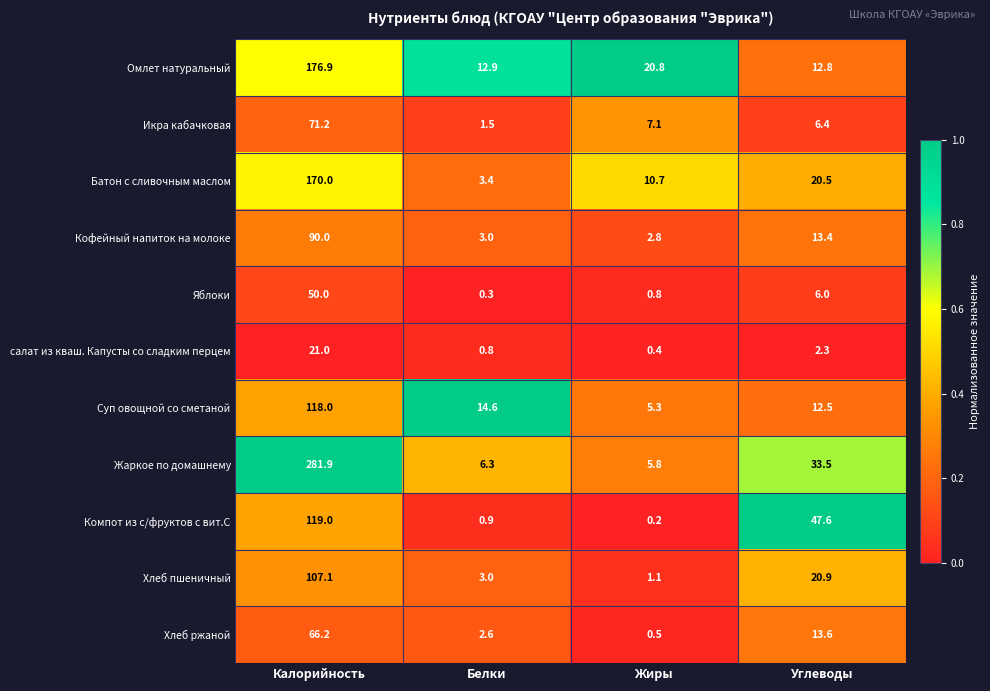

True or false: салат из кваш. Капусты со сладким перцем has a value of 4.7 at Калорийность.

False